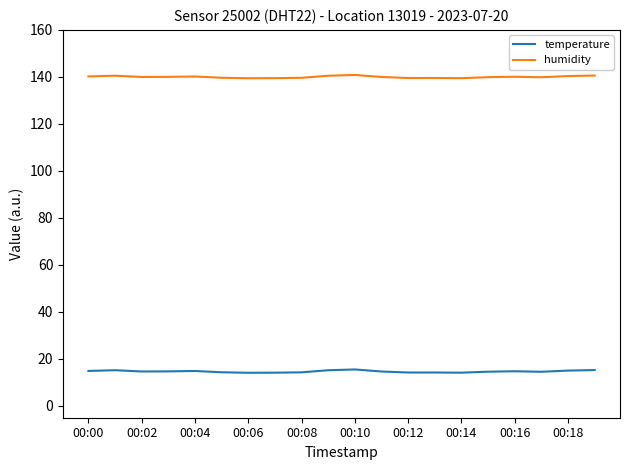

What is the greatest value displayed?

140.8